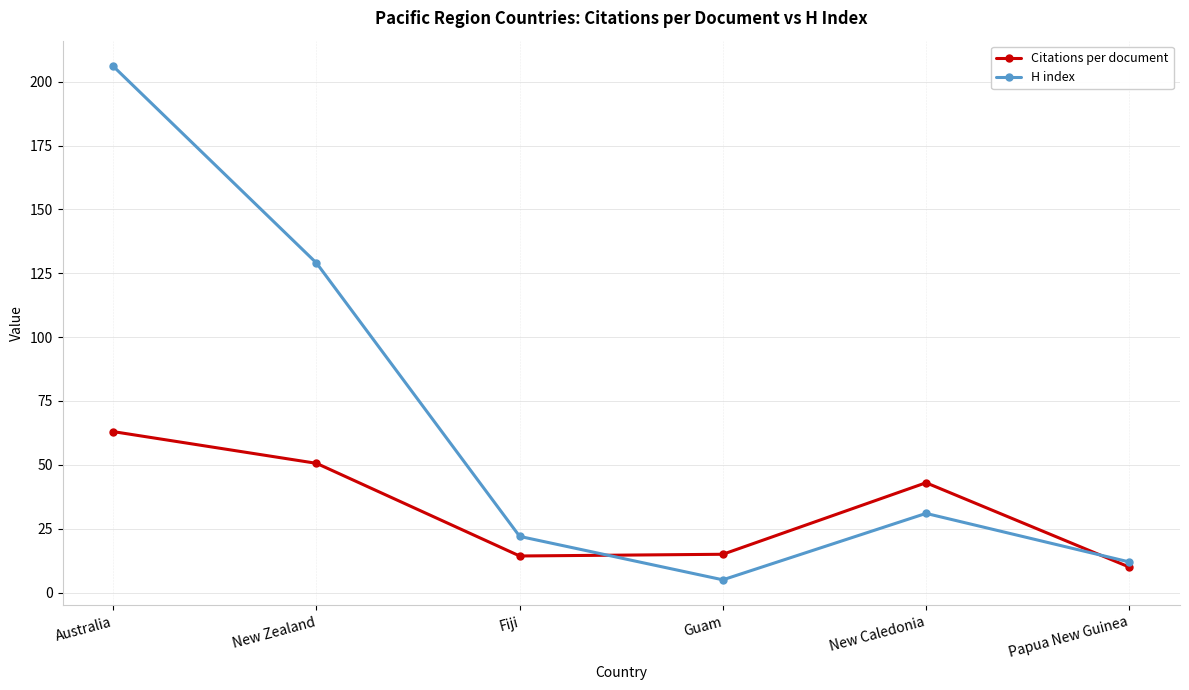

At which category is the sum across all series the highest?

Australia